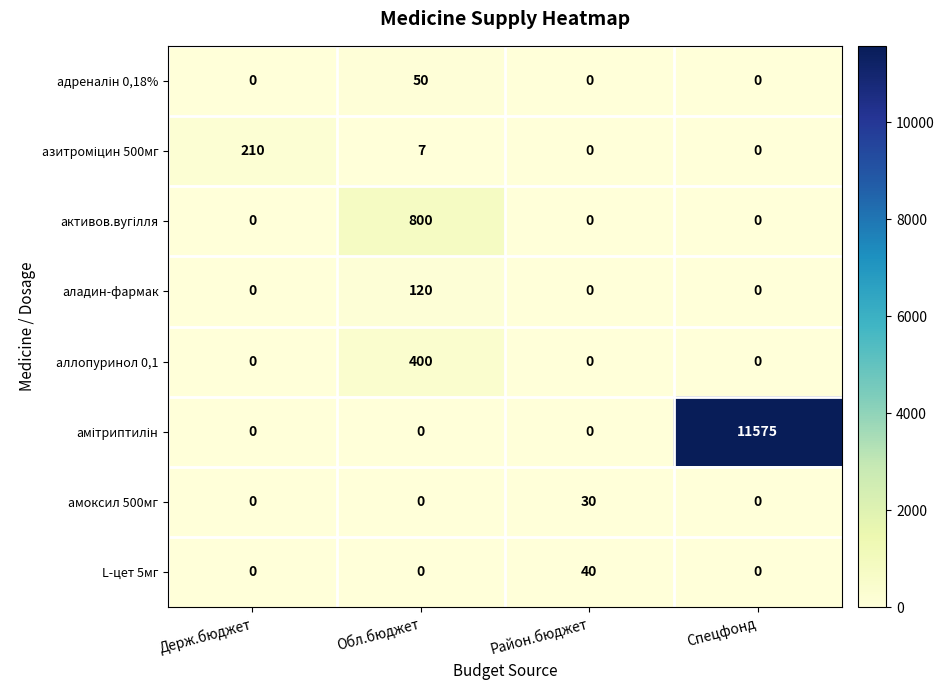

True or false: L-цет 5мг has a value of 40 at Район.бюджет.

True